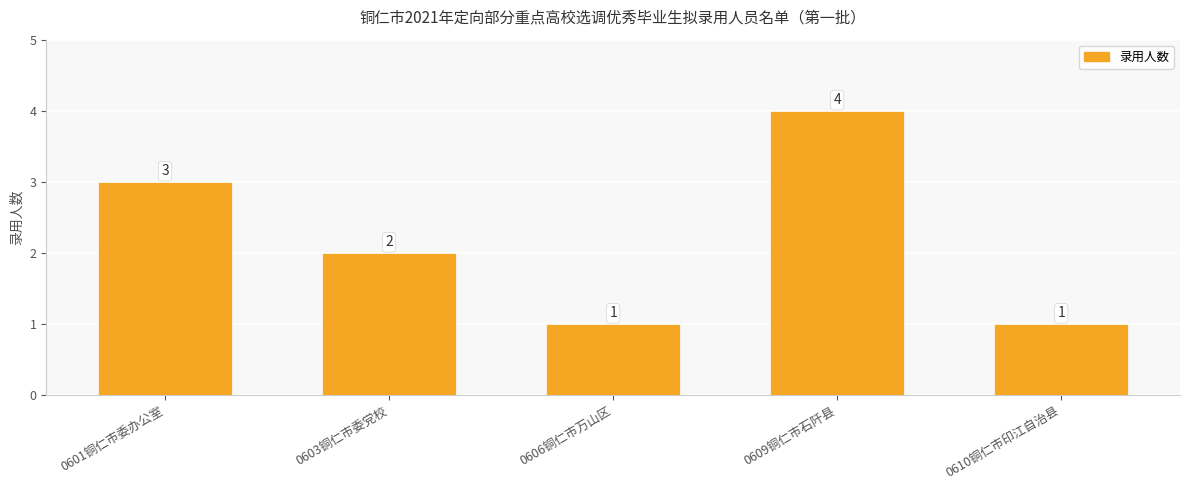

What is the minimum value shown in the chart?

1